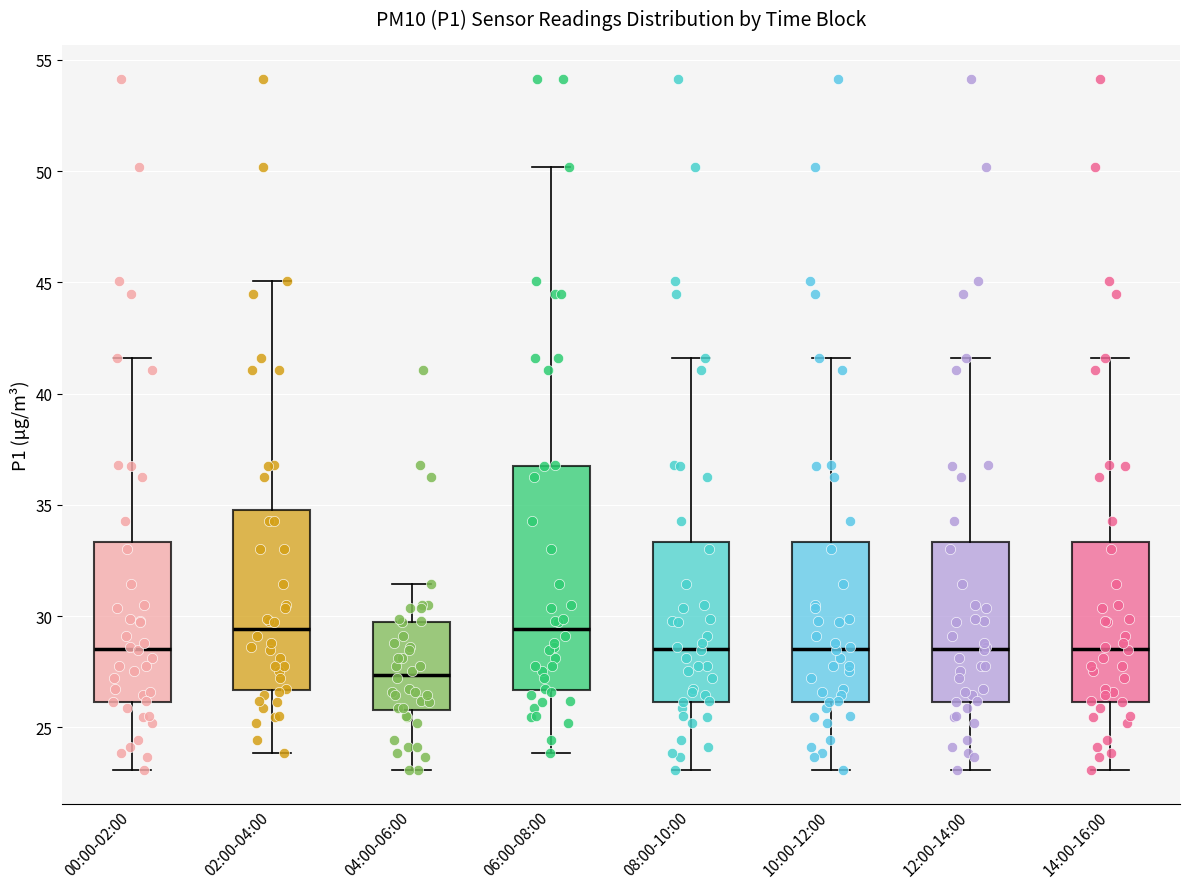

Which box is the tallest, from its lower edge to its upper edge?

06:00-08:00